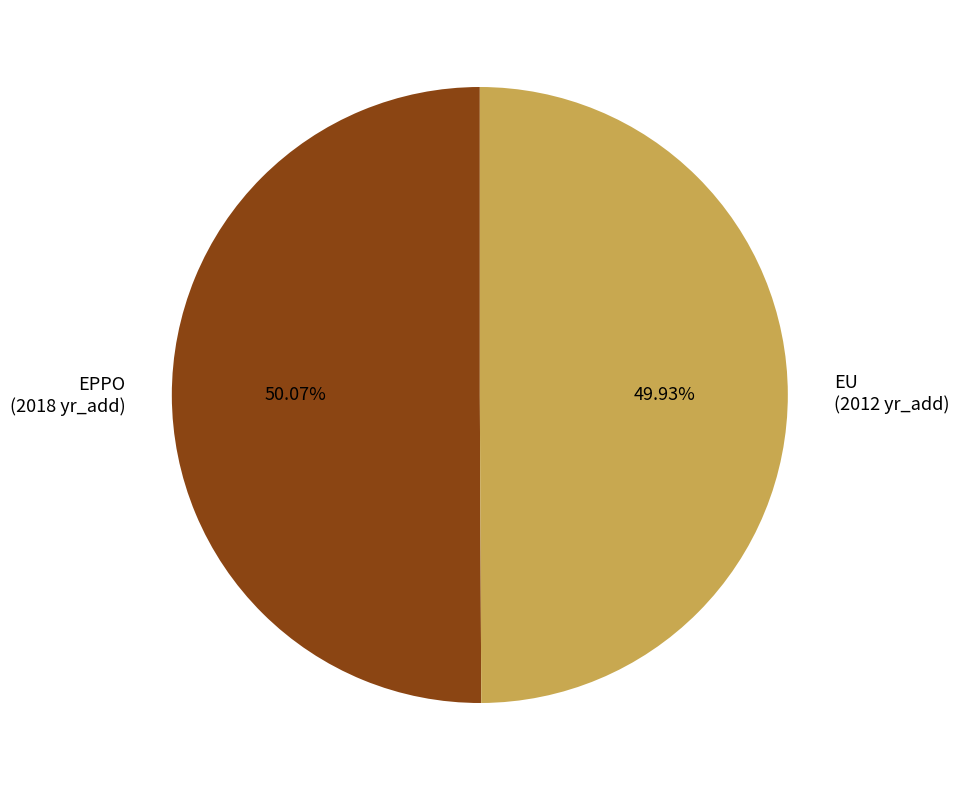

What percentage do EU and EPPO together represent?

100.0%